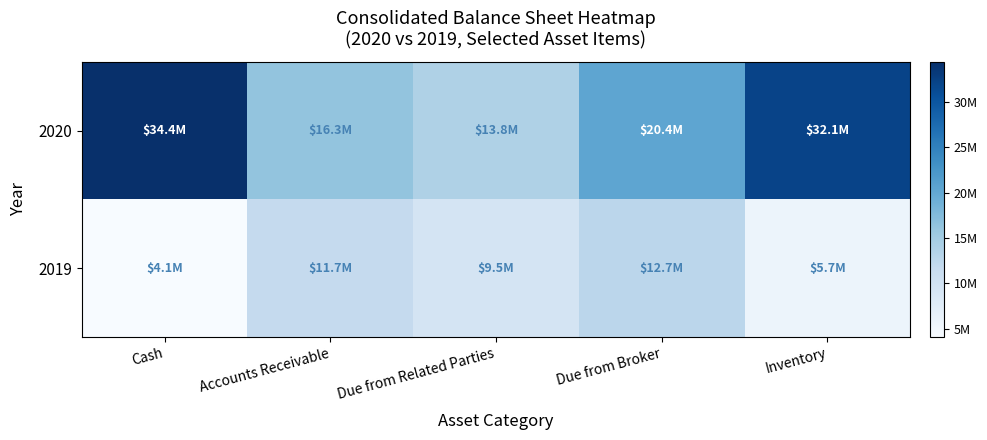

List the series in order of their peak value, highest first.

2020, 2019